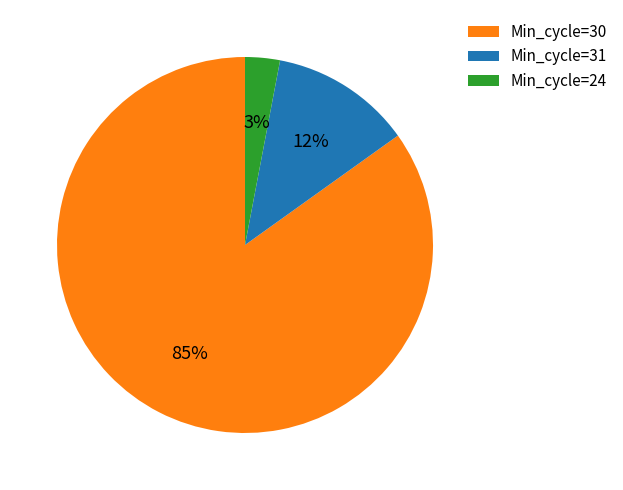

Is it true that Min_cycle=30 is 76% of the pie?

False